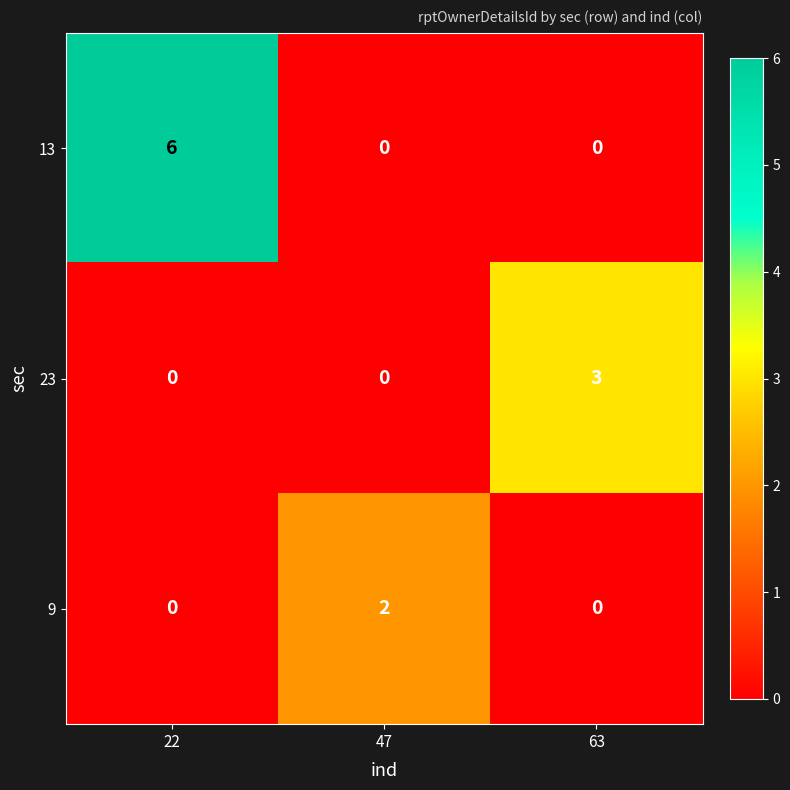

List the series in order of their peak value, lowest first.

9, 23, 13